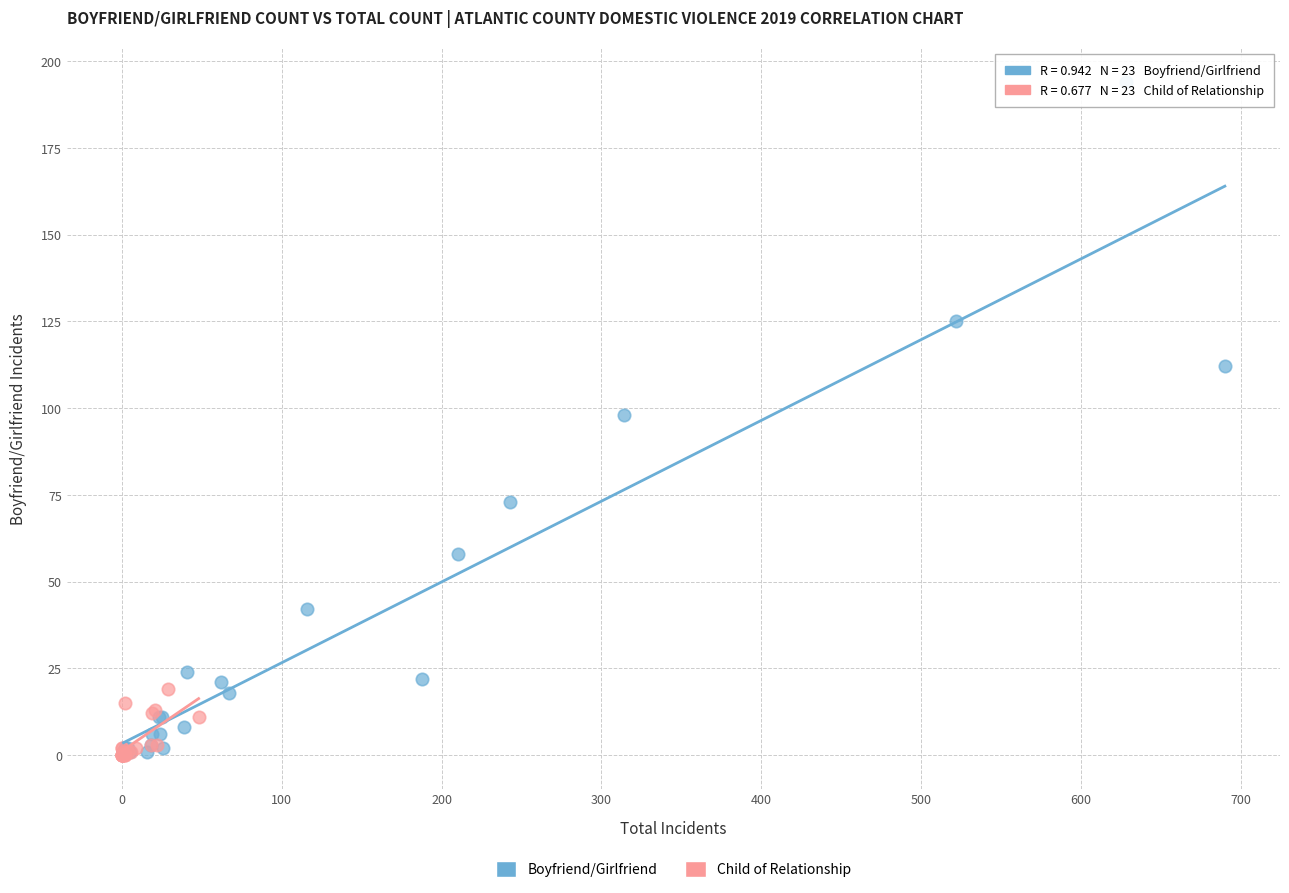

Which series has the widest spread of Y values?

Boyfriend/Girlfriend